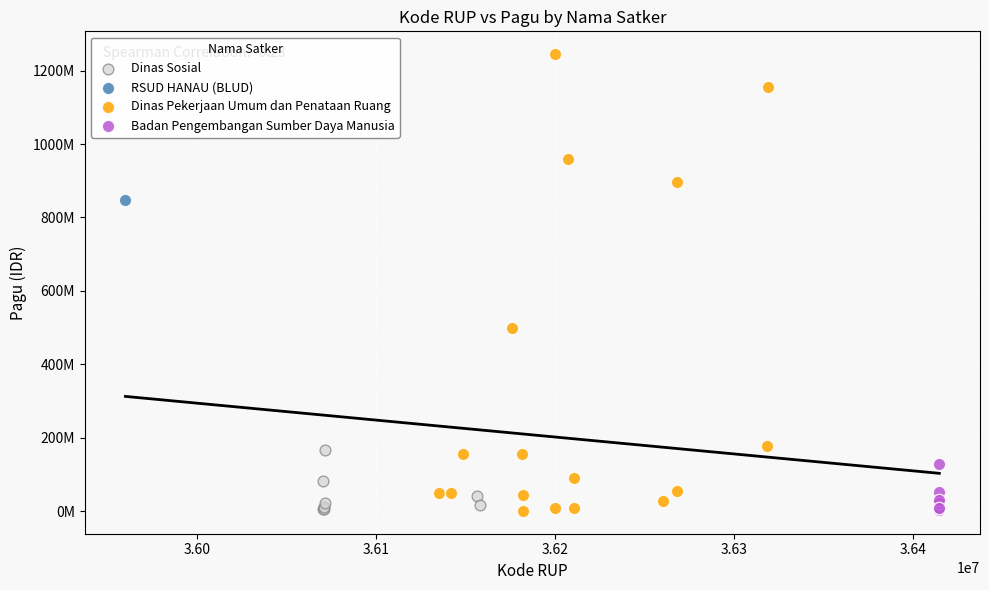

What are all the series names shown in the legend?

Dinas Sosial, RSUD HANAU (BLUD), Dinas Pekerjaan Umum dan Penataan Ruang, Badan Pengembangan Sumber Daya Manusia